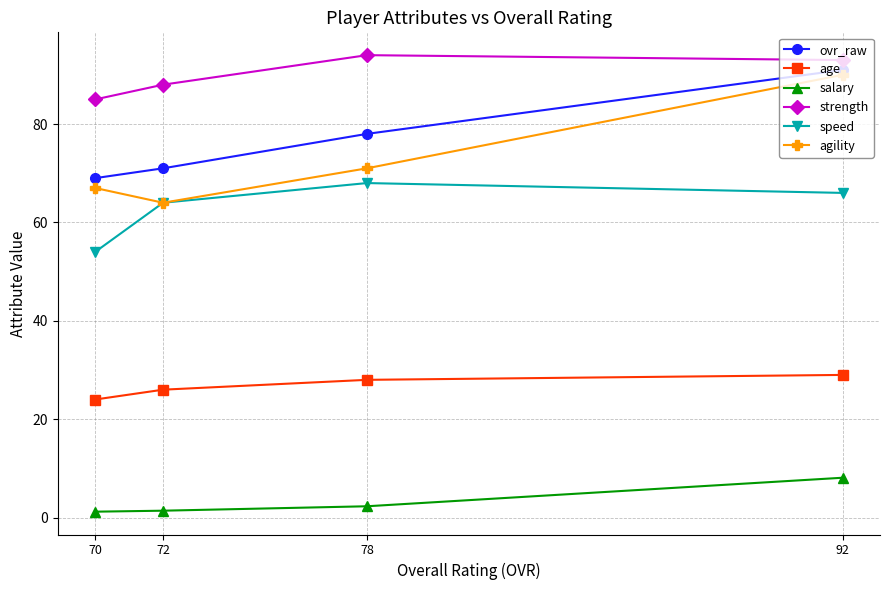

Which series has the largest total across all categories?

strength